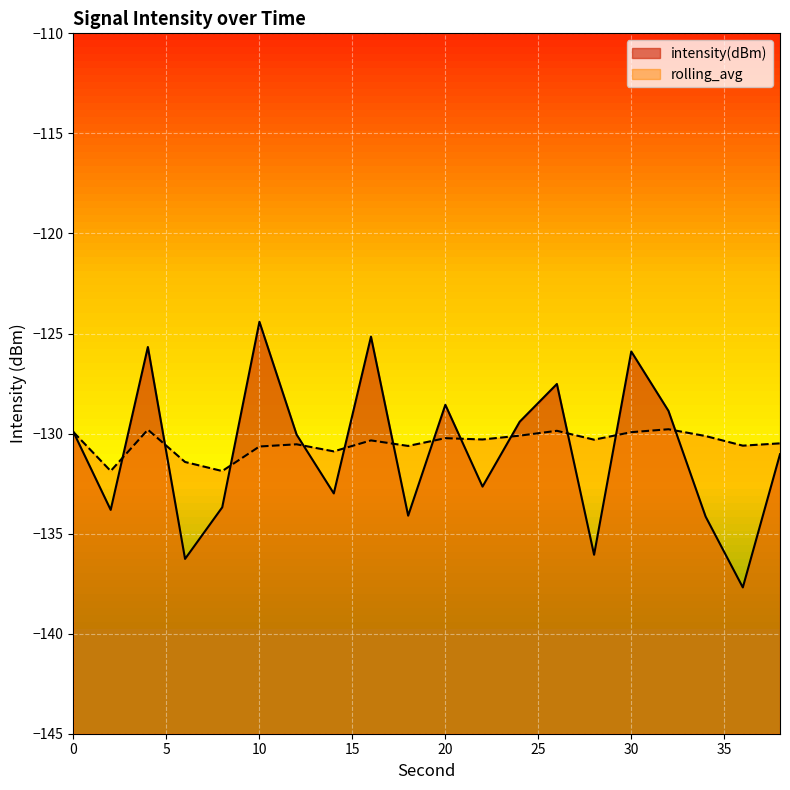

Where is intensity(dBm) nearest to the value -131?

38